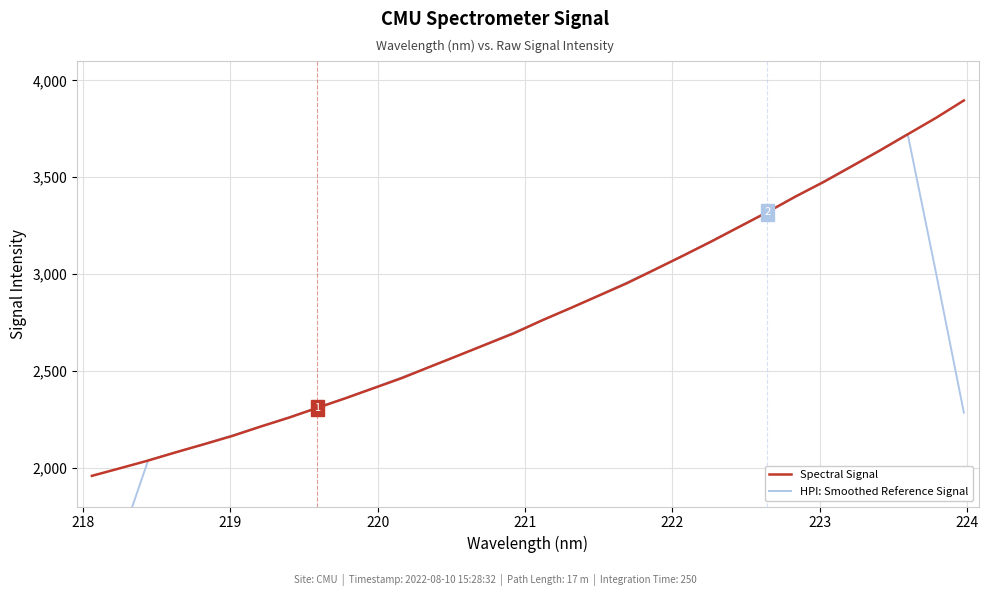

At how many categories does at least one series exceed 3659?

3